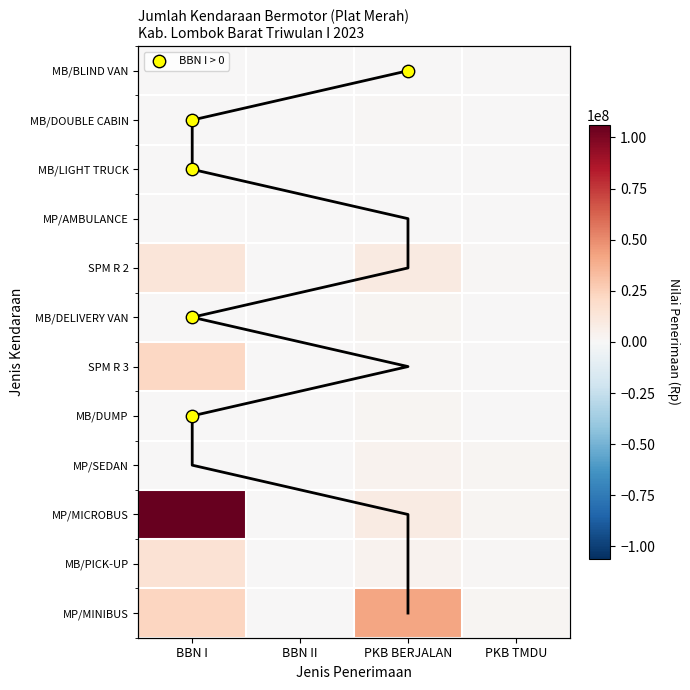

The value of MP/MINIBUS at BBN II is 19002686. True or false?

False